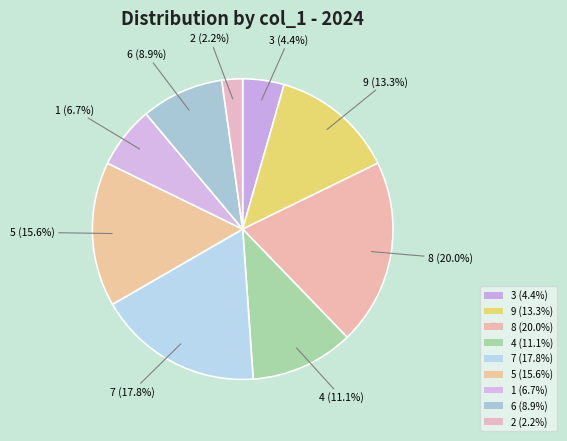

Count the number of slices in the pie.

9